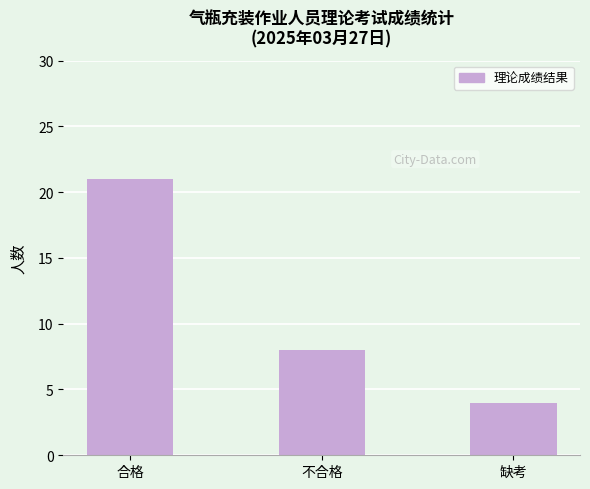

What is the maximum value shown in the chart?

21